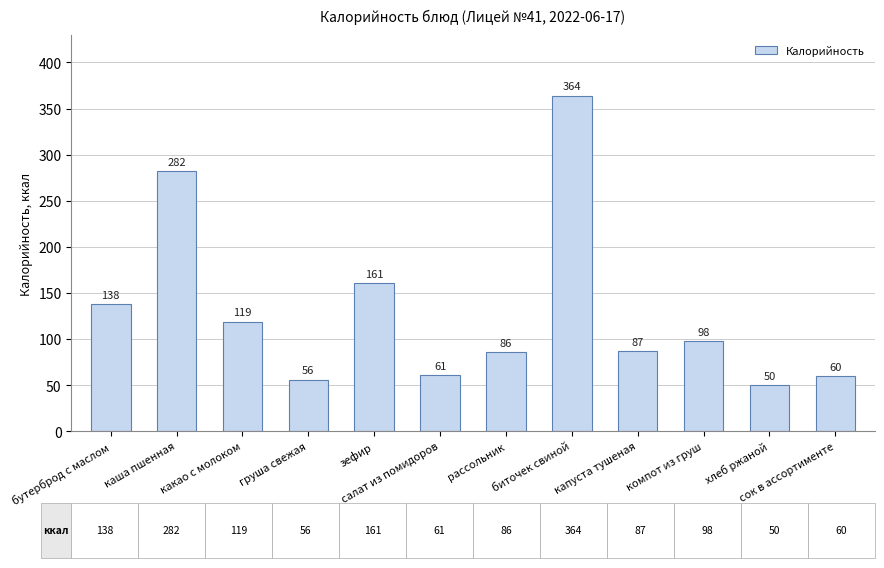

At which label is the value closest to 207?

зефир